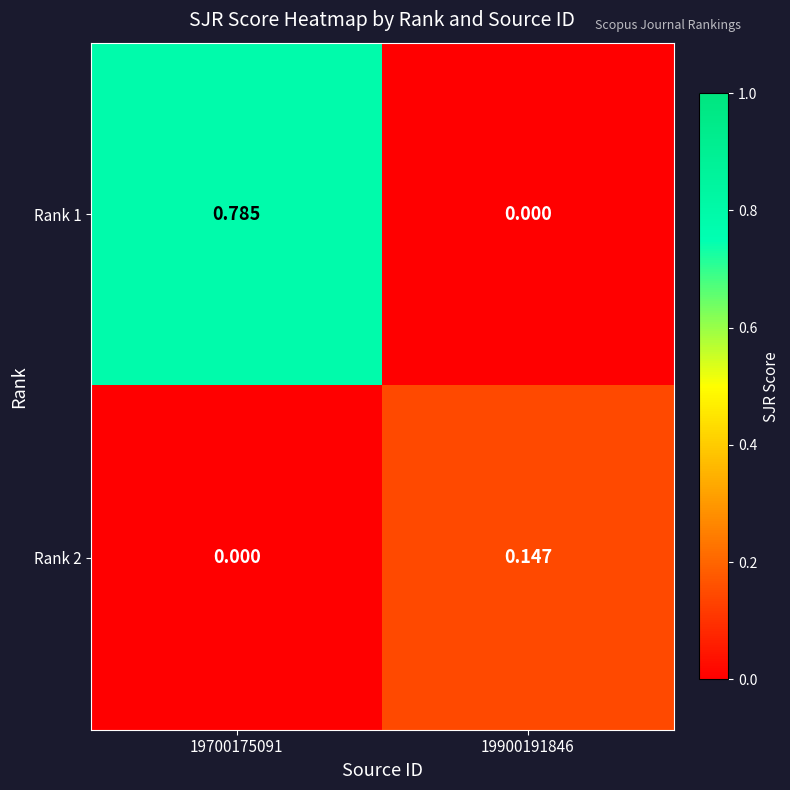

Is the value of Rank 2 at 19900191846 greater than the value of Rank 1 at 19900191846?

Yes